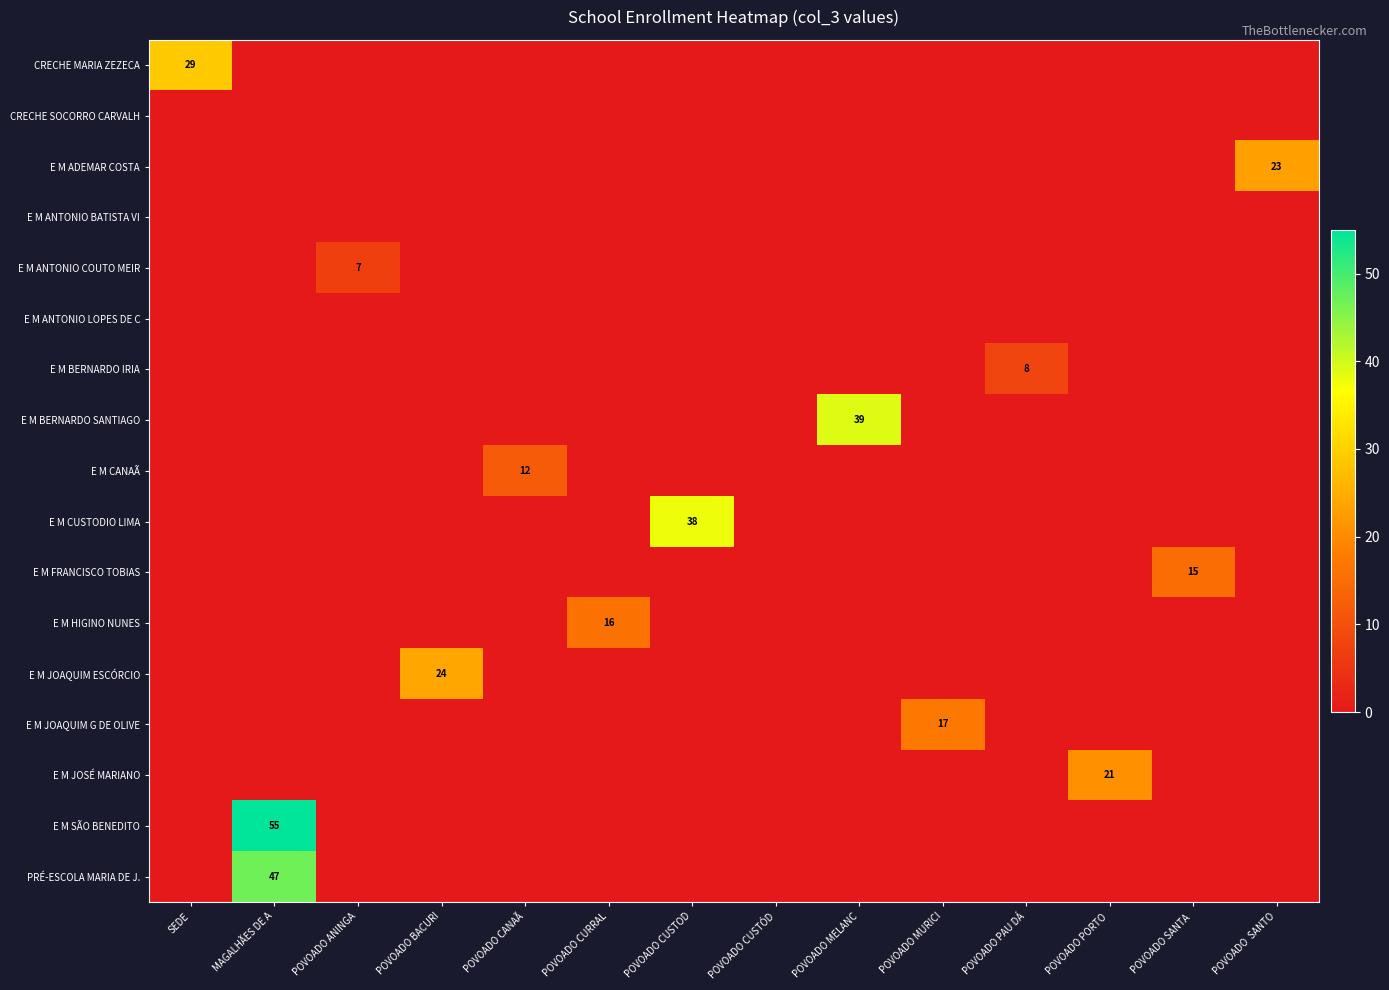

What is the spread (max minus min) of values at POVOADO MURICI?

17